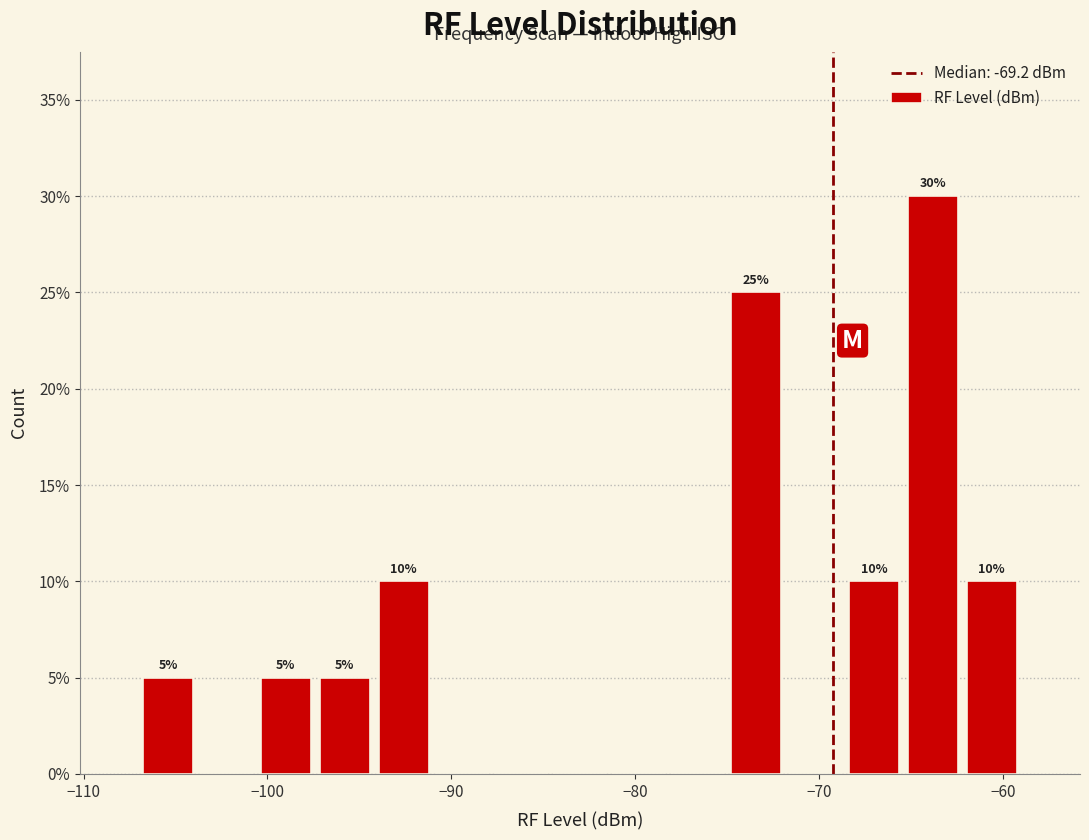

Around what value on the x-axis is the tallest bar? Give the approximate position of its centre, as read against the axis.

-64